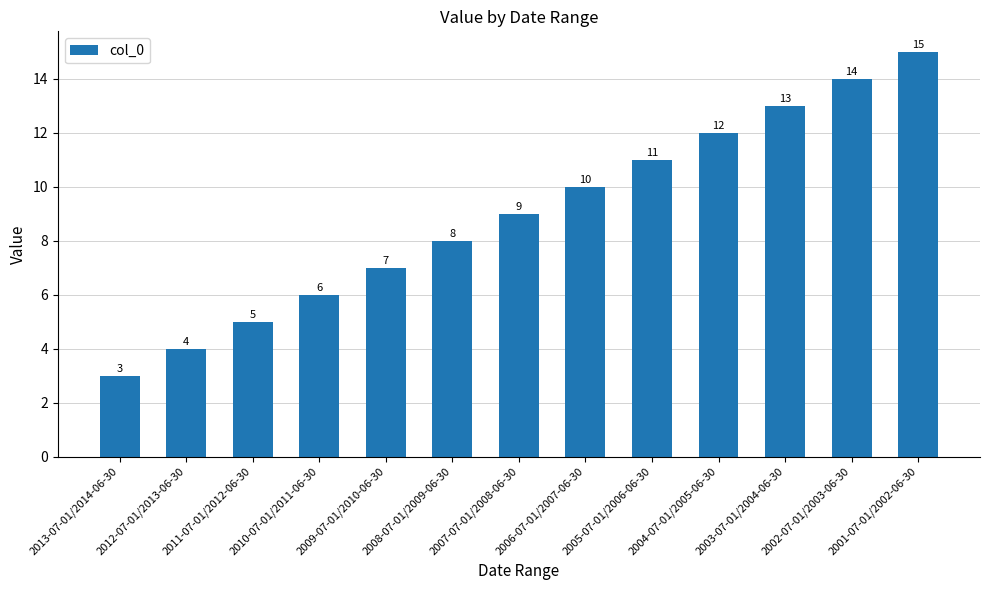

At which label is the value closest to 9?

2007-07-01/2008-06-30